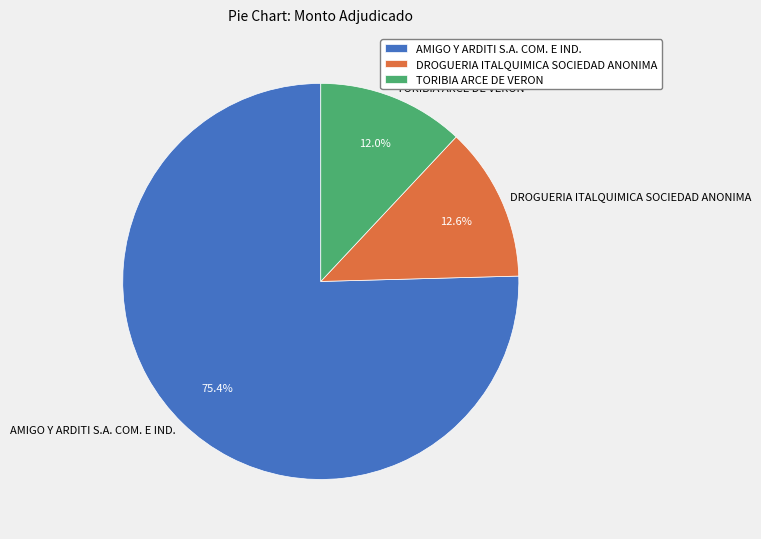

Which slice is the largest?

AMIGO Y ARDITI S.A. COM. E IND.